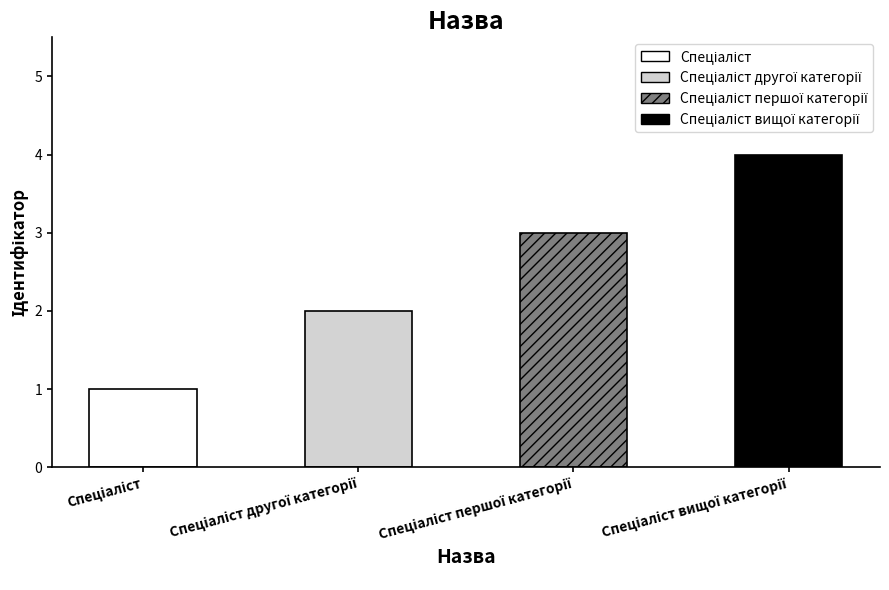

What position from the right is Спеціаліст?

4